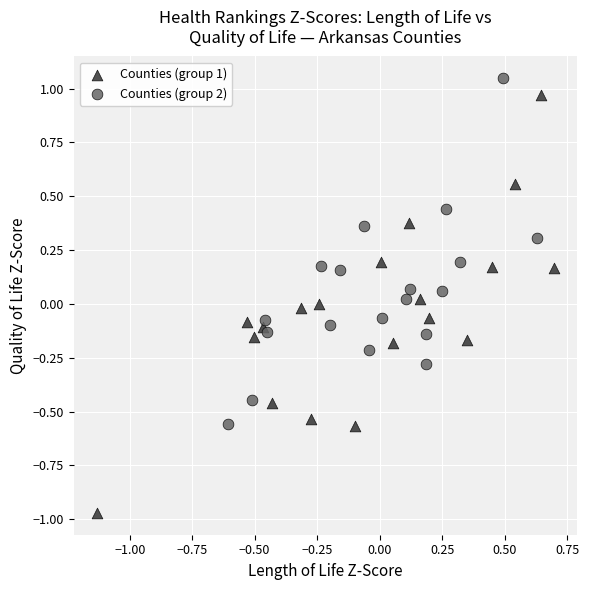

Which series has the widest spread of Y values?

Counties (group 1)